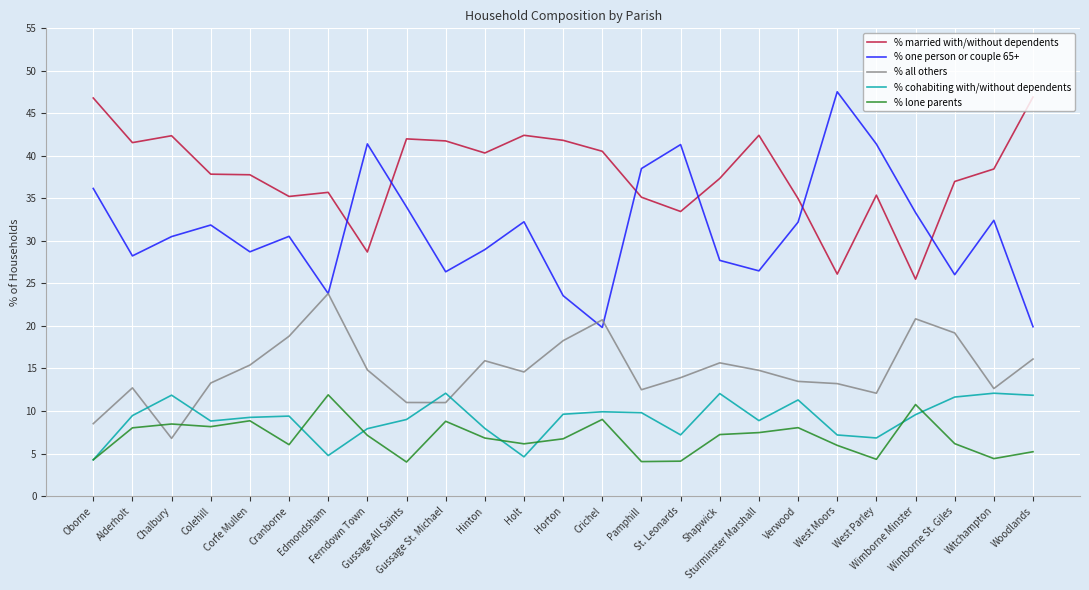

What is the lowest value of the % one person or couple 65+ series?

19.8